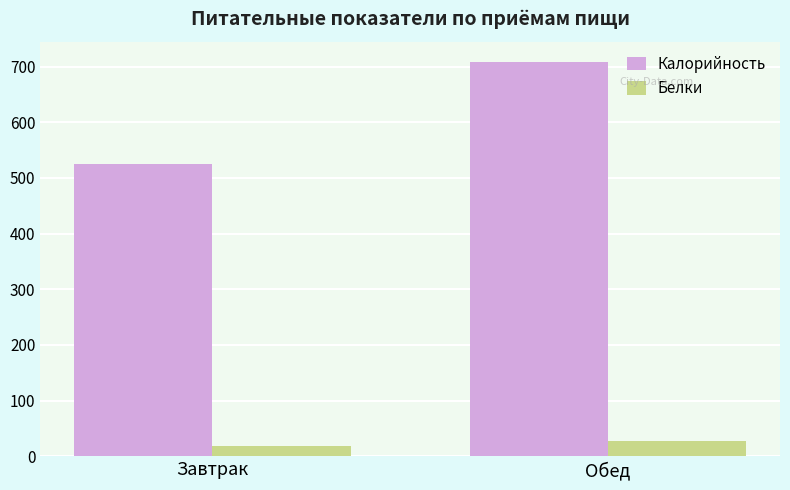

Which series has the largest total across all categories?

Калорийность